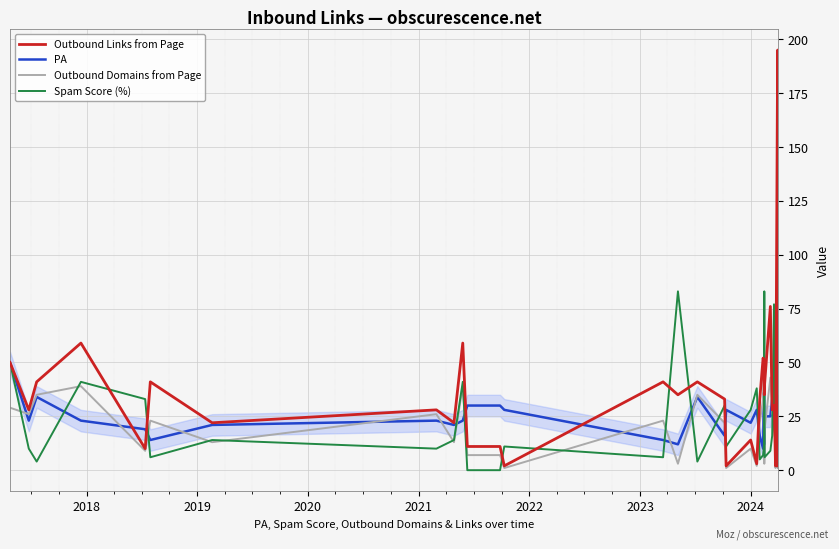

What is the highest value of the Spam Score (%) series?

83